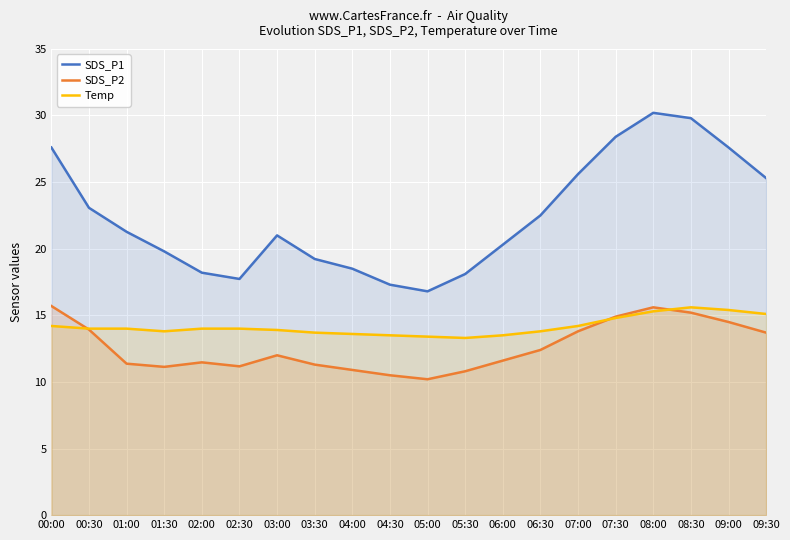

Which series has the largest total across all categories?

SDS_P1